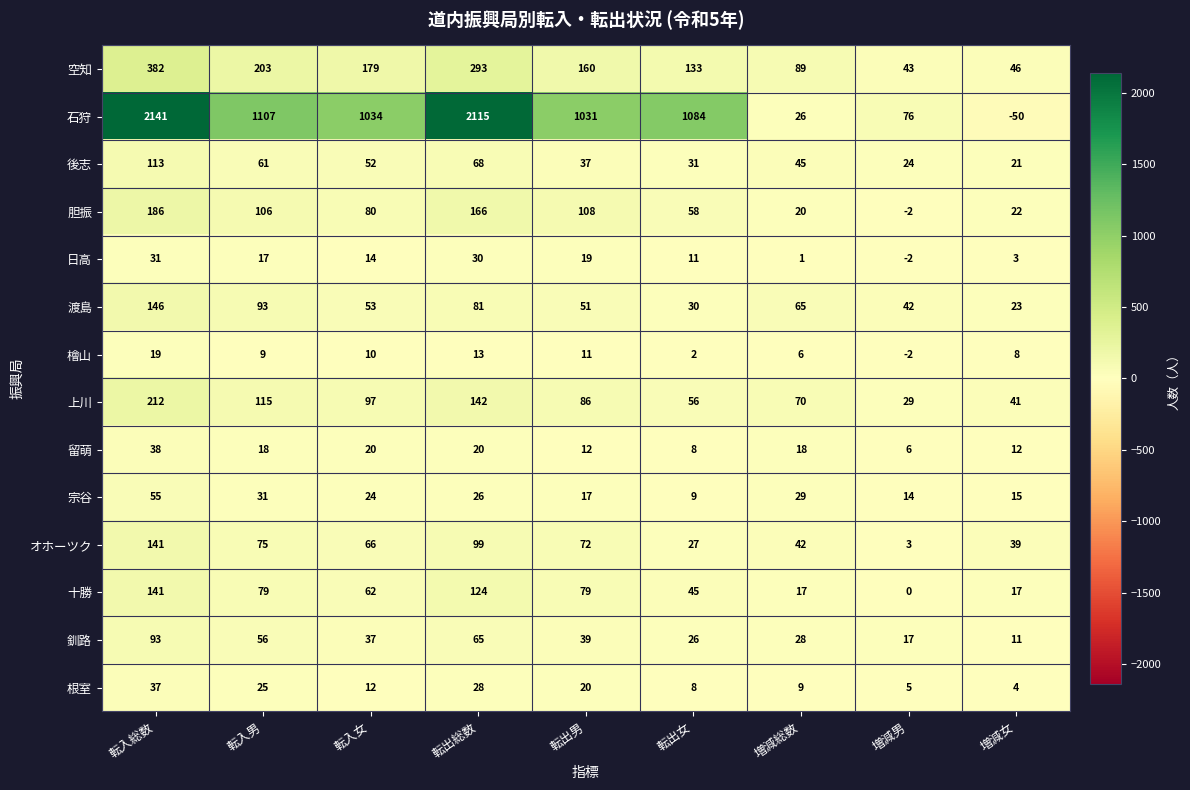

Which series changed the most between 転入女 and 転出総数?

石狩